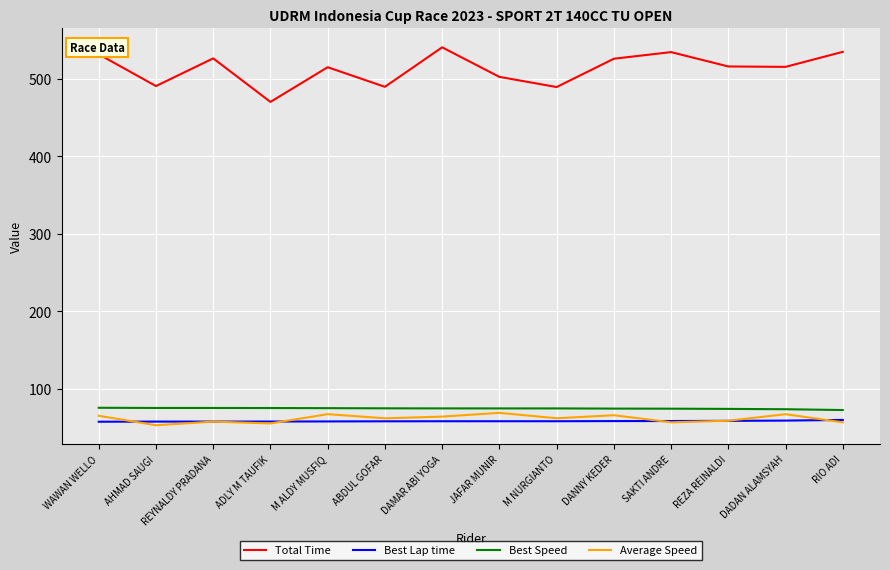

True or false: Total Time and Best Lap time cross at least once.

False